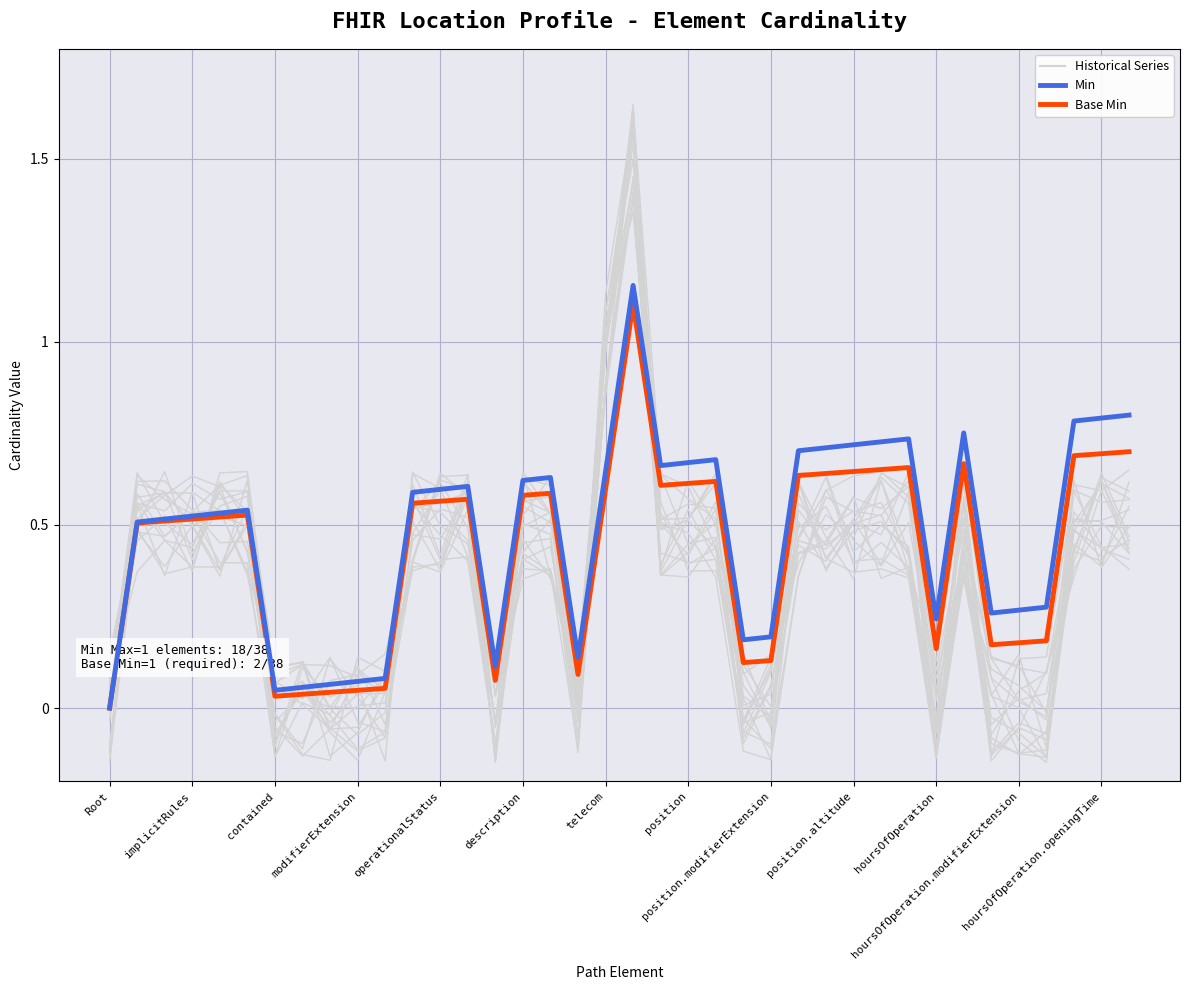

What are all the series names shown in the legend?

Historical Series, Base Min, Min